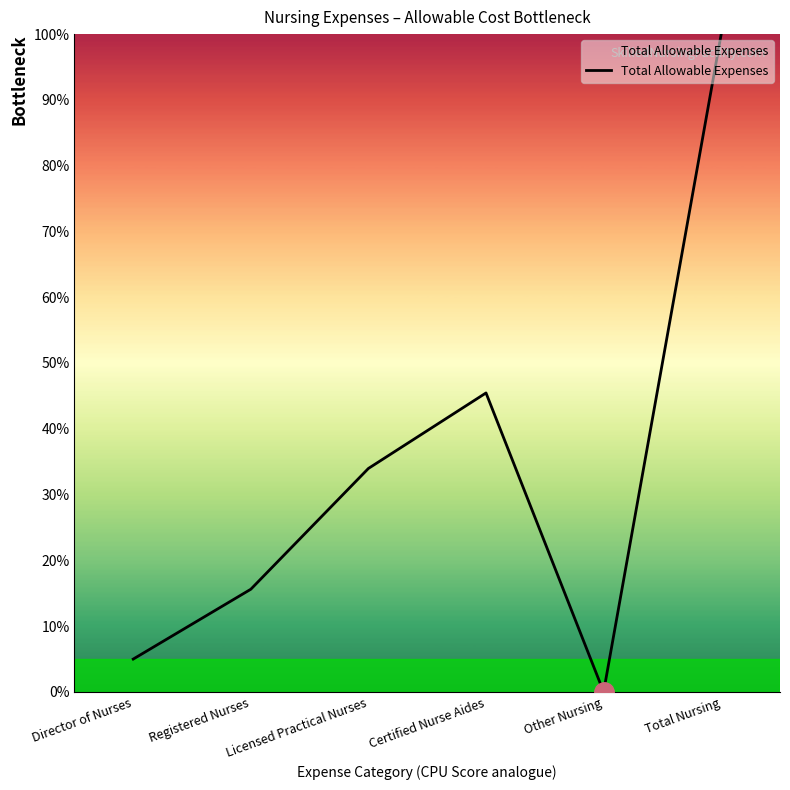

At which category does the data reach its first local valley?

Other Nursing